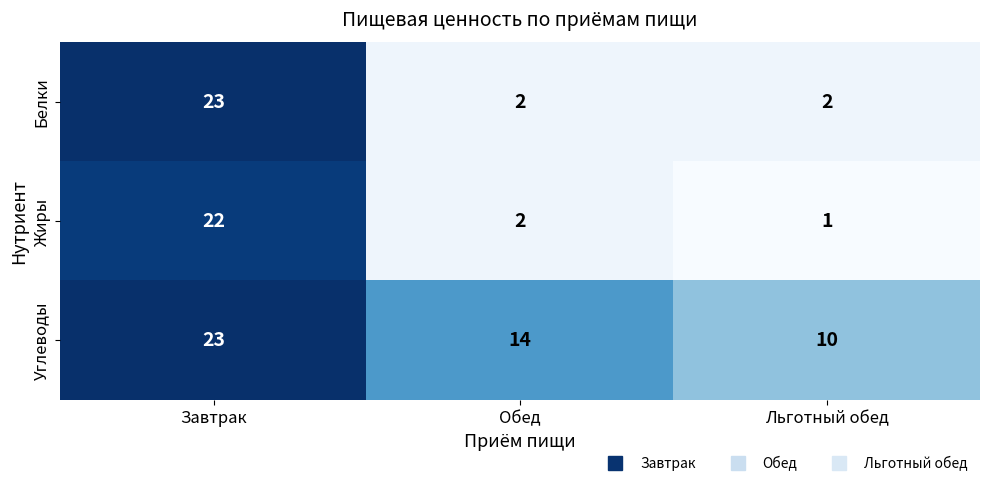

What is the spread (max minus min) of values at Льготный обед?

9